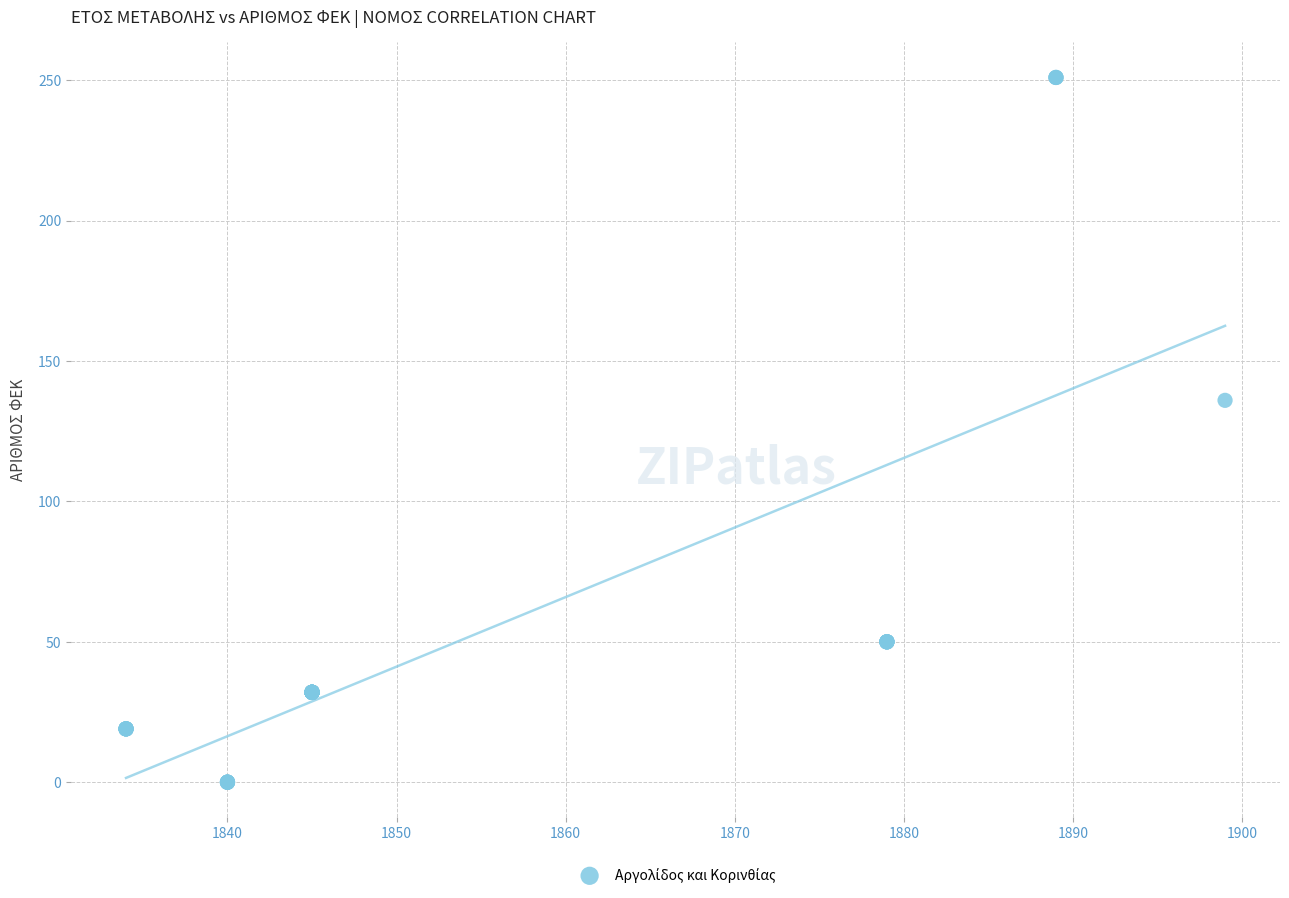

What Y value in the scatter plot is closest to 125?

136